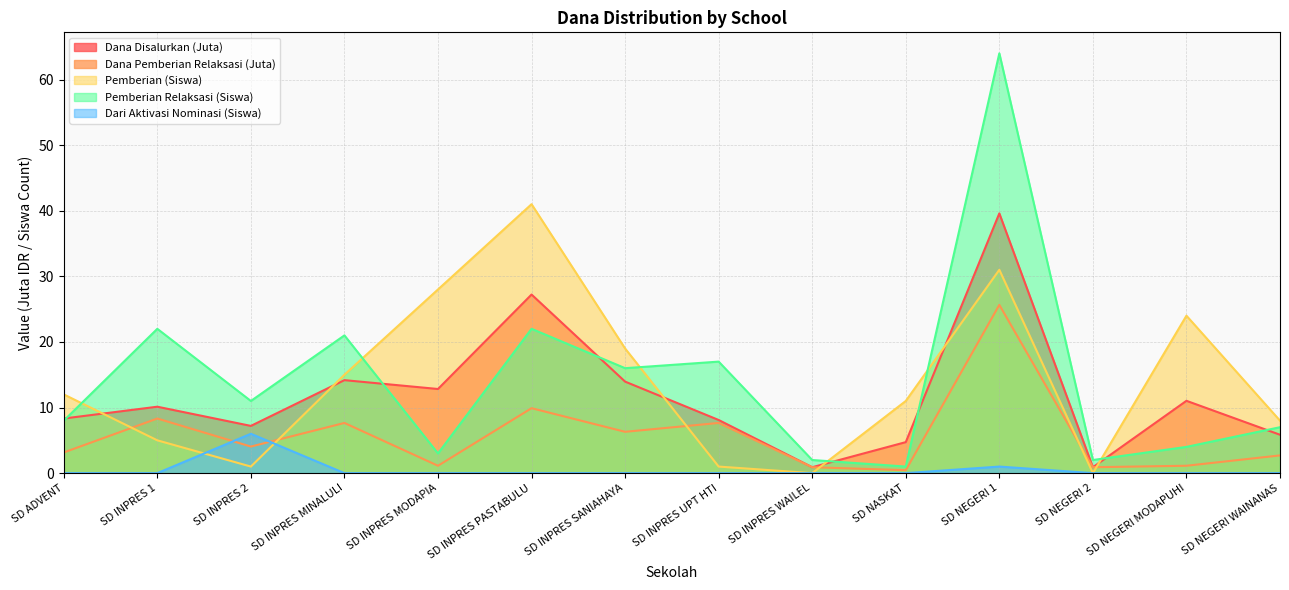

How many intersections are there between Dana Disalurkan and Pemberian?

6